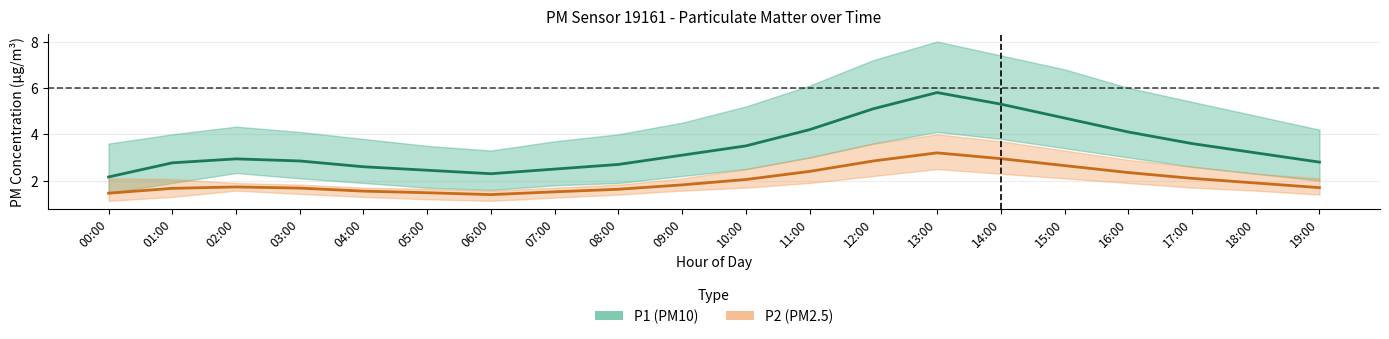

True or false: P2 mean has more than 1 interior local peaks.

True